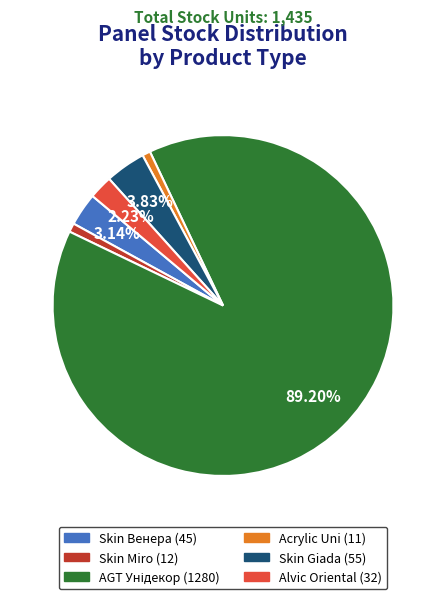

Does any single category account for the majority?

Yes